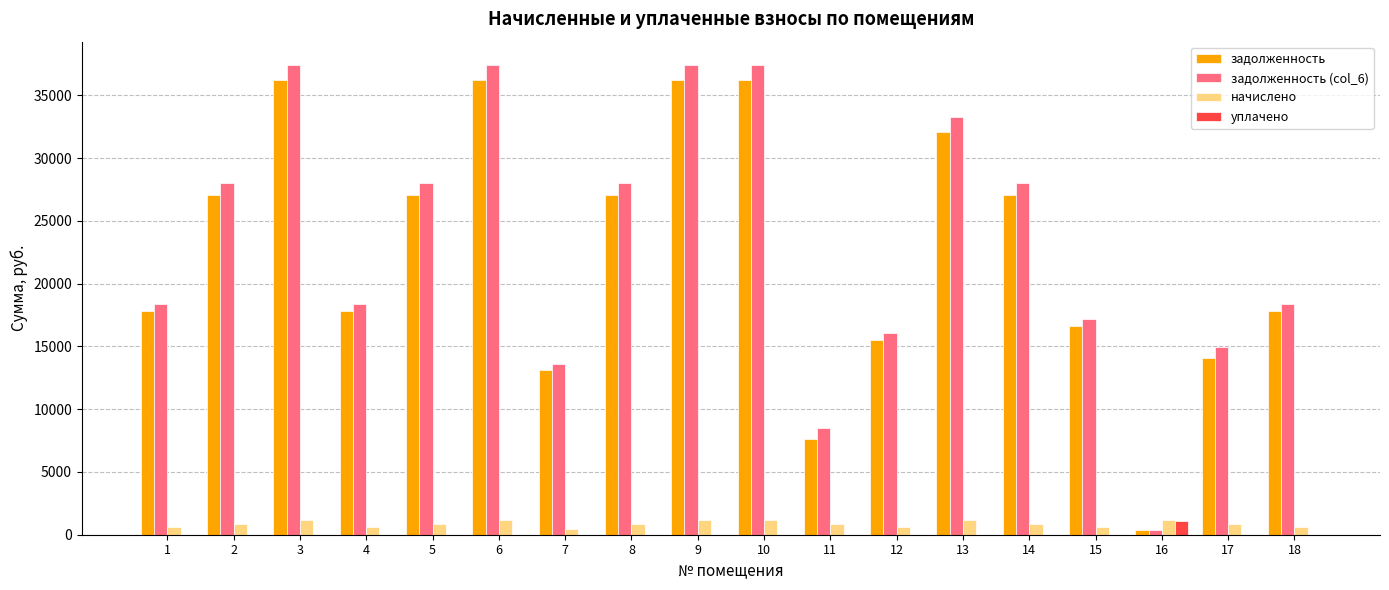

How many values in the задолженность (col_6) series exceed 27975?

9